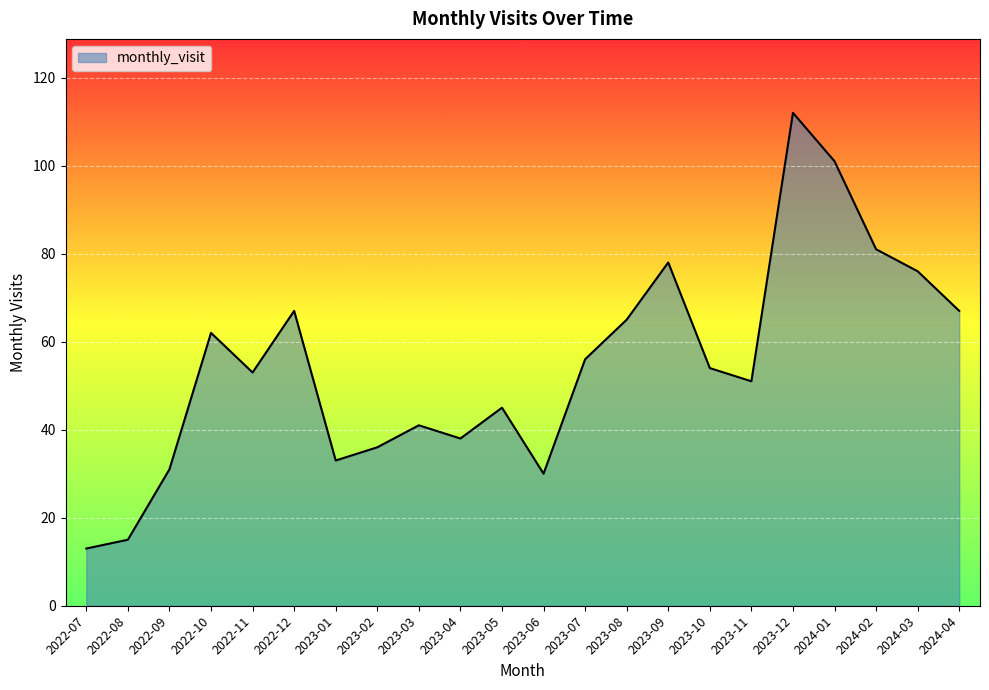

How many values are below 54?

11